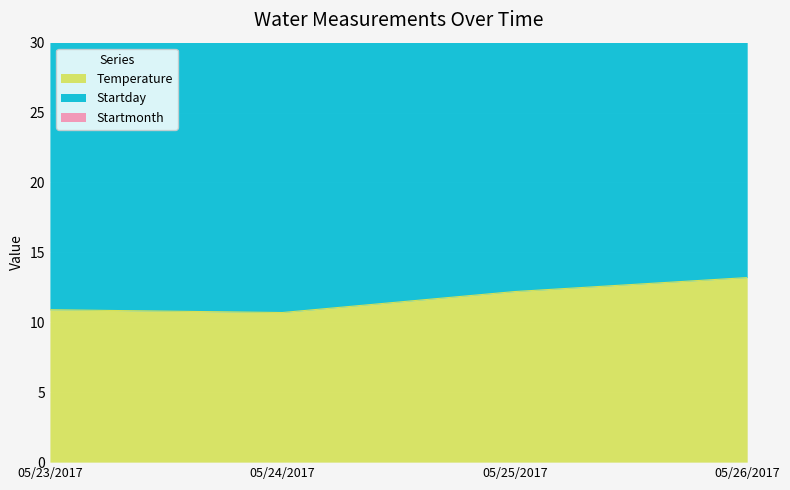

What is the label of the 3rd point from the left?

05/25/2017